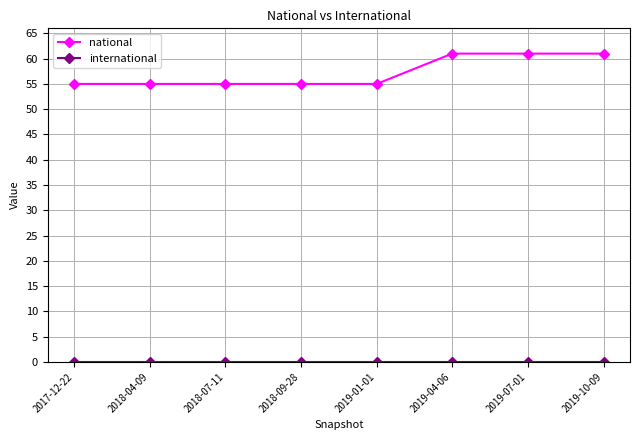

What is the label of the 7th point from the left?

2019-07-01